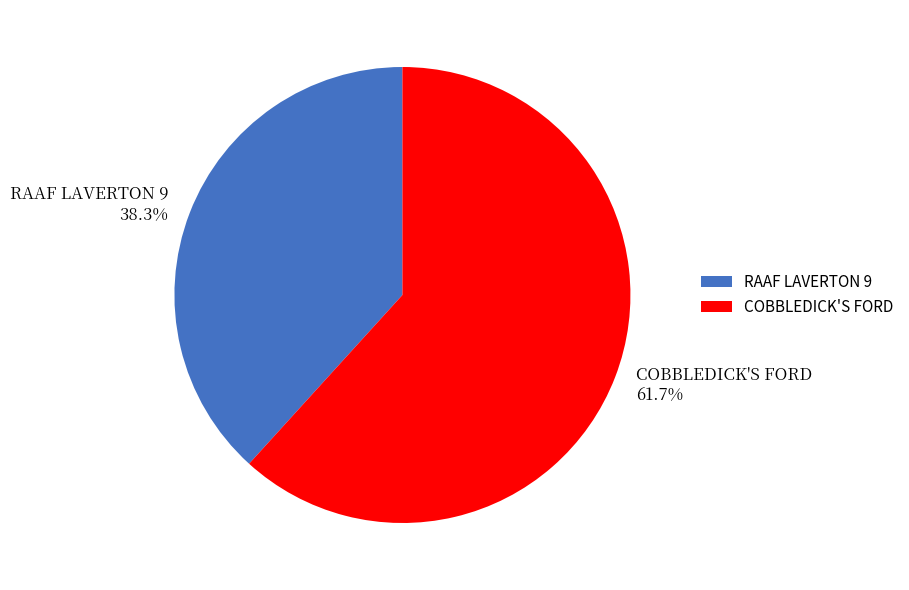

How many slices are in this pie chart?

2